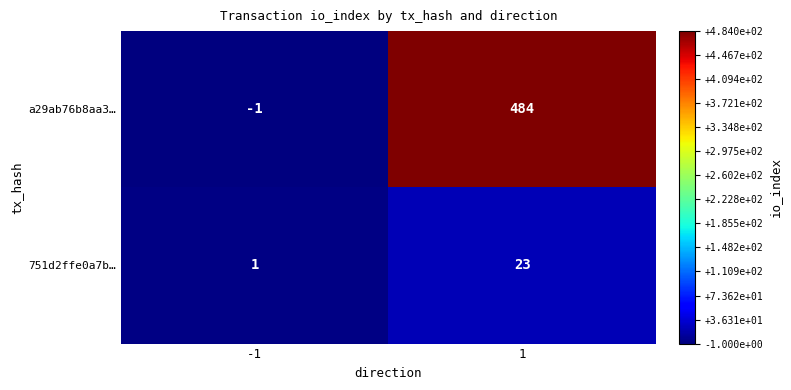

What is the total value across all series at 1?

507